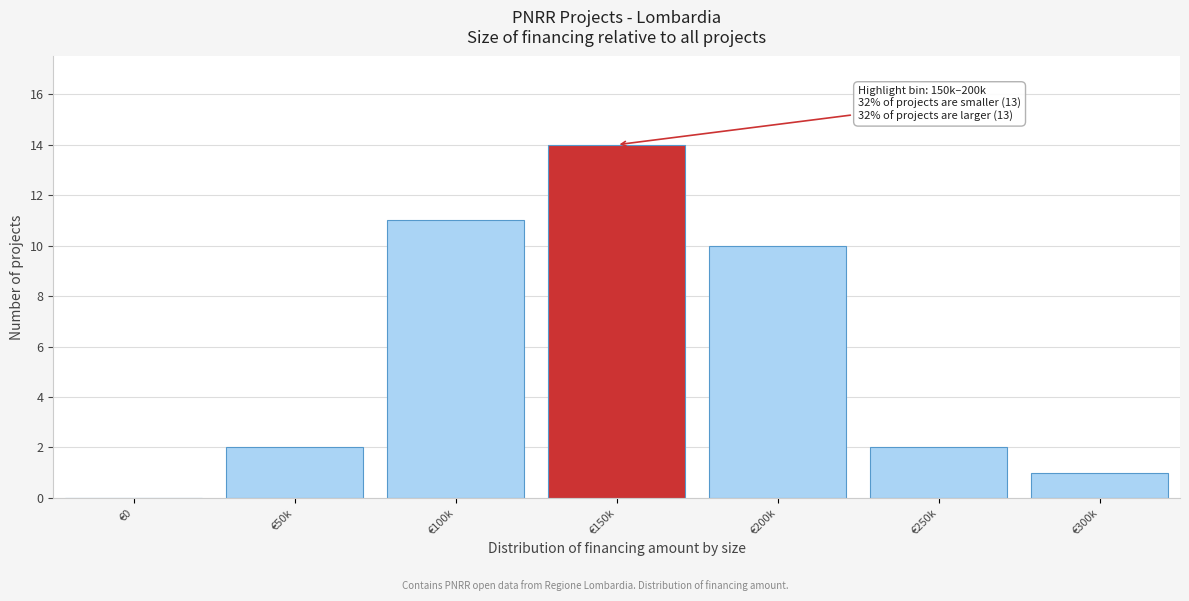

Reading right to left, transcribe all the data shown in this chart.

€300k=1	€250k=2	€200k=10	€150k=14	€100k=11	€50k=2	€0=0